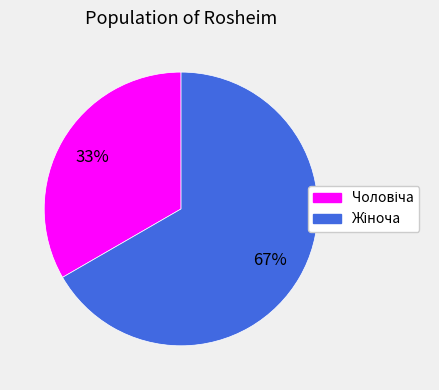

Is there a majority slice in this chart?

Yes